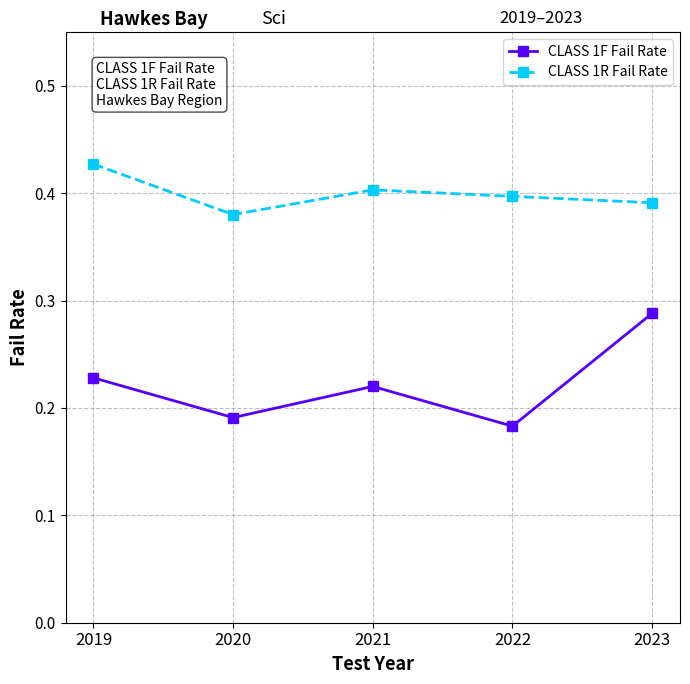

Is it true that CLASS 1F Fail Rate equals 0.3 at 2020?

False